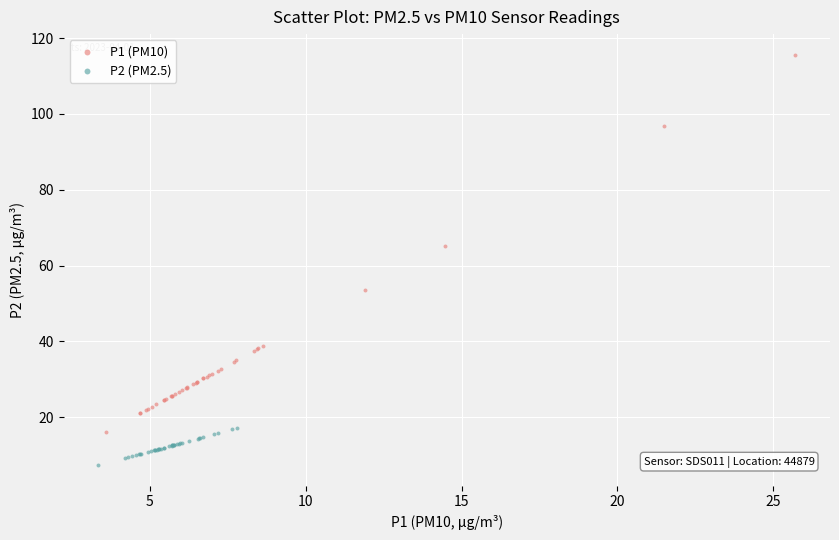

Which series reaches the minimum Y coordinate?

P2 (PM2.5)